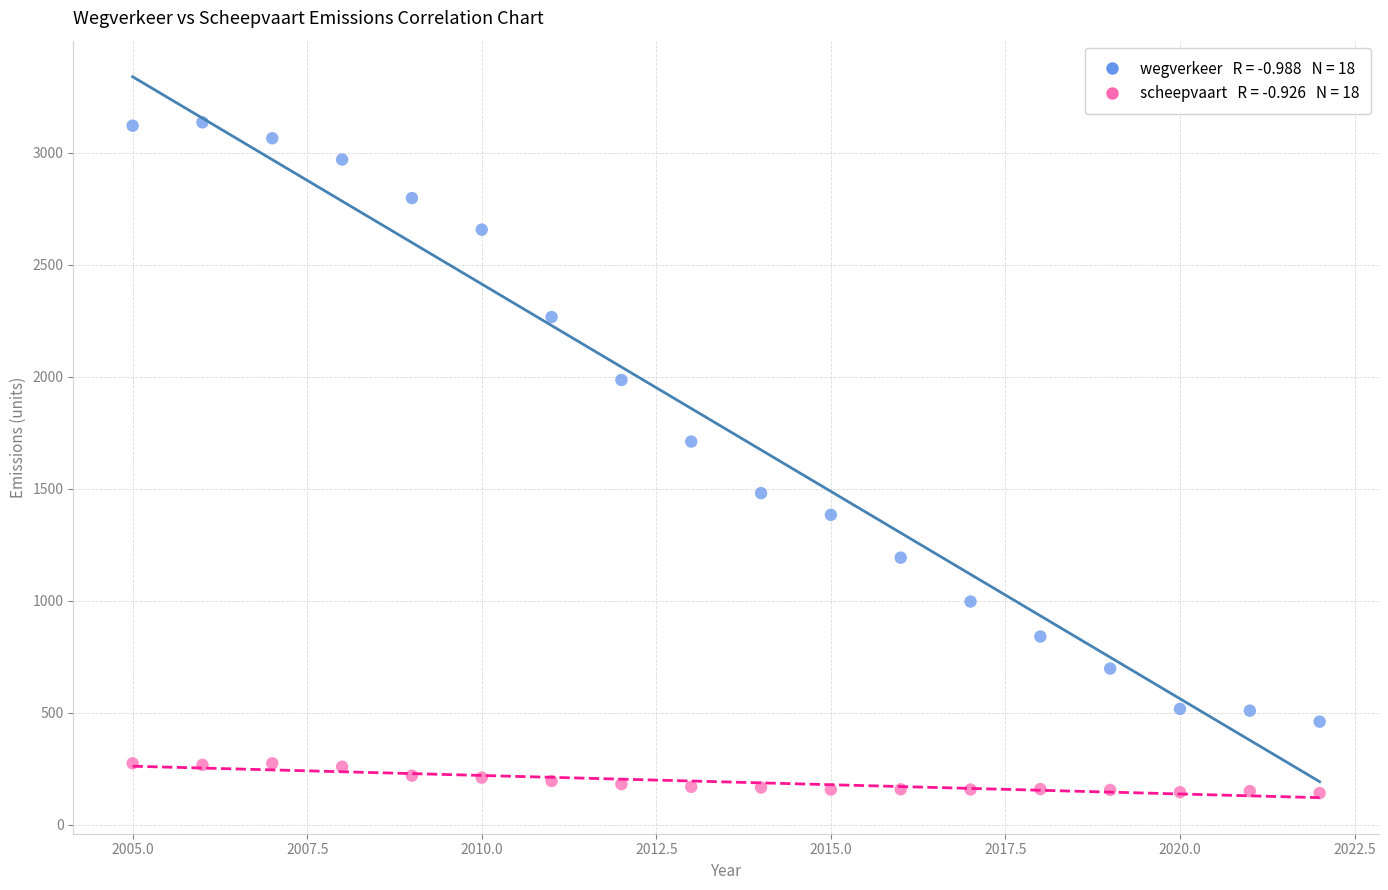

Across all data points, what is the range of Y values (max minus min)?

2994